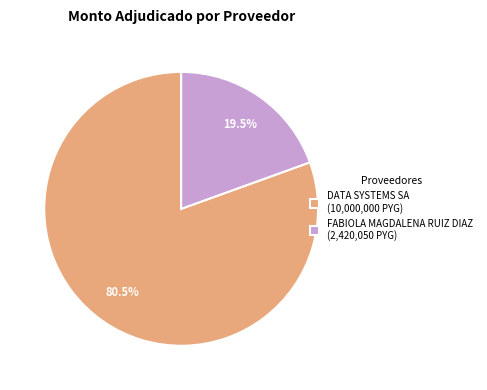

Count the number of slices in the pie.

2